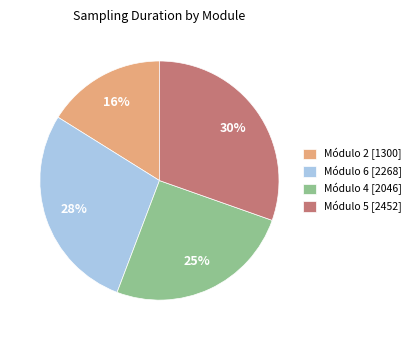

Does any single category account for the majority?

No